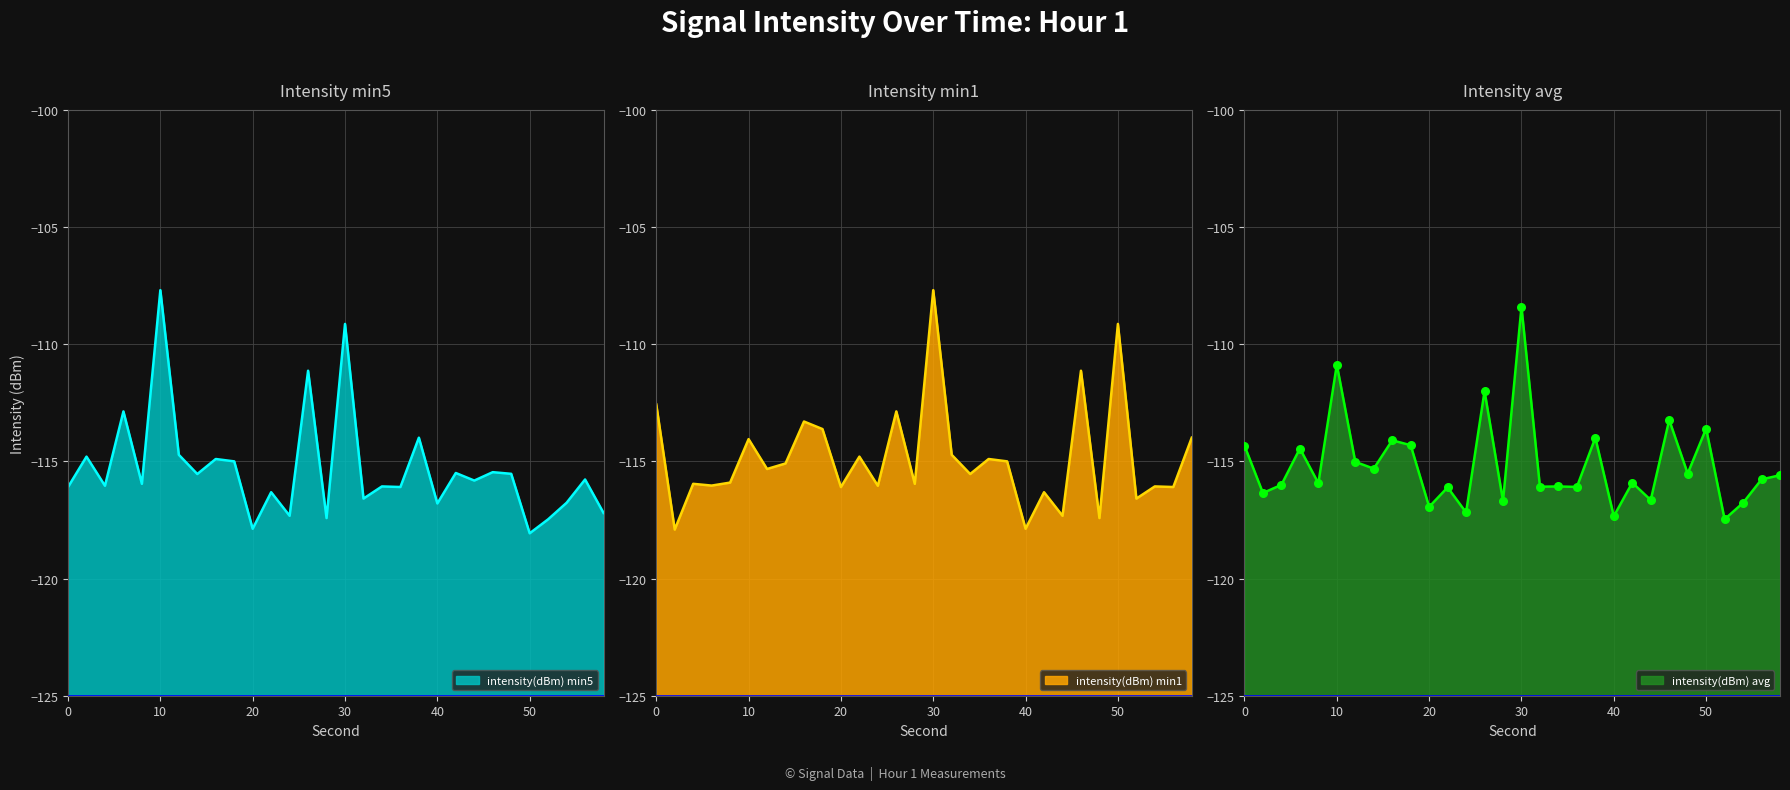

Which series contains the highest Y value?

intensity(dBm) min5